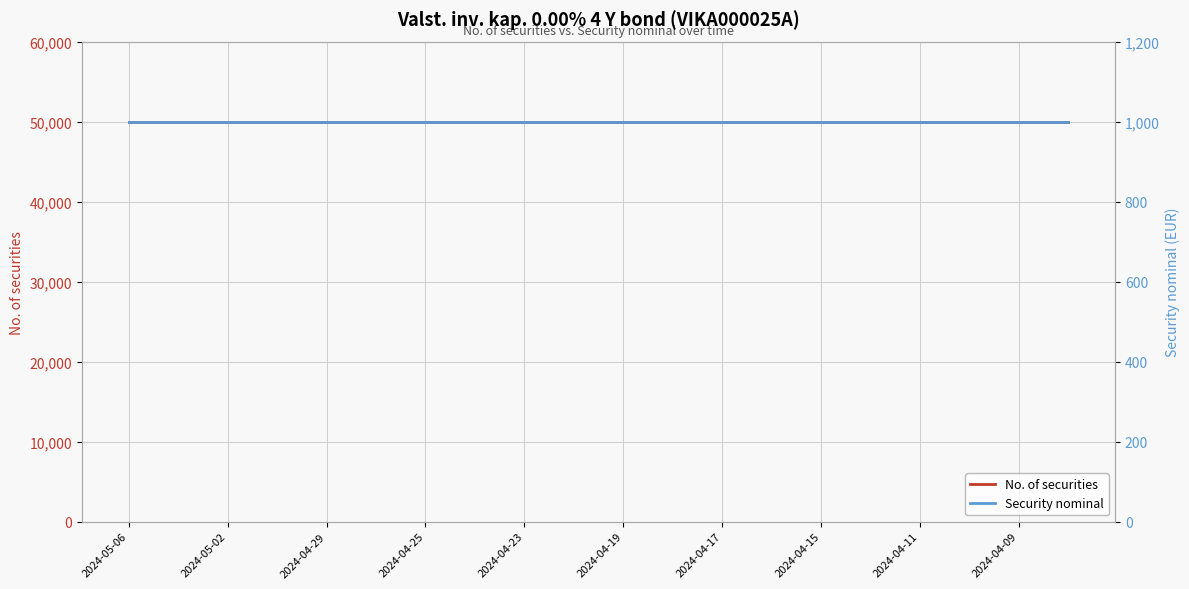

True or false: No. of securities and Security nominal cross at least once.

False